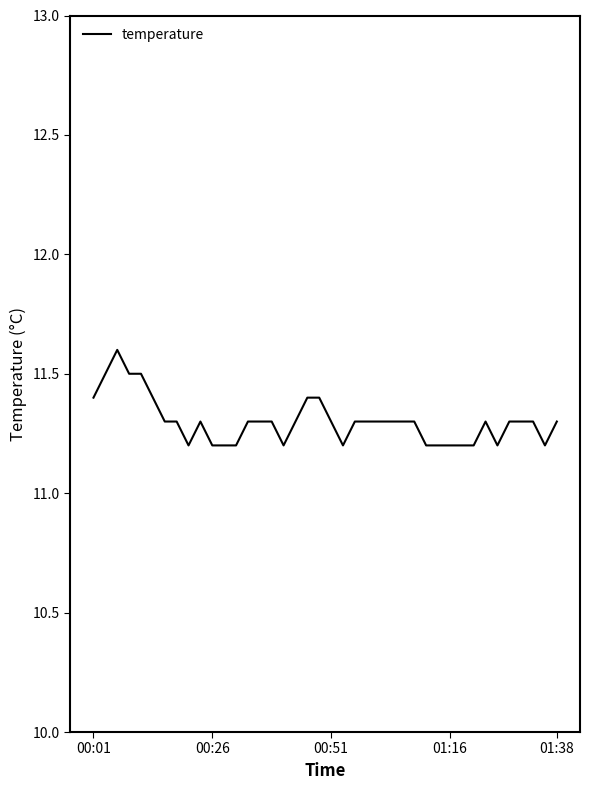

What is the minimum value shown in the chart?

11.2